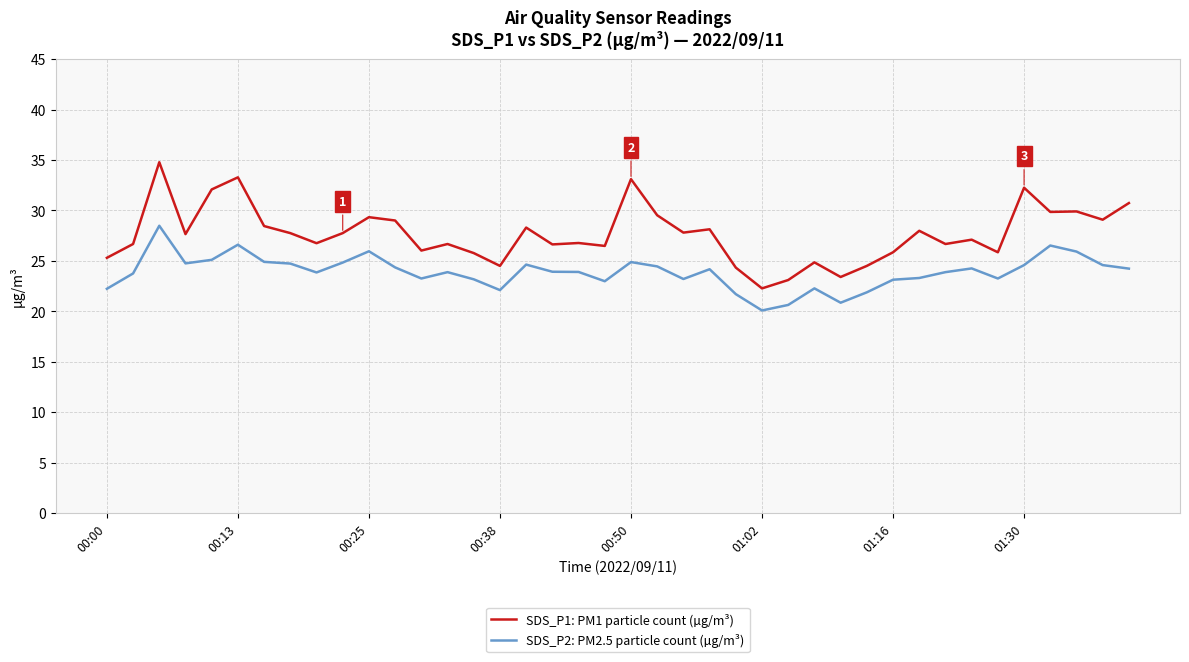

Which series has the largest total across all categories?

SDS_P1: PM1 particle count (µg/m³)